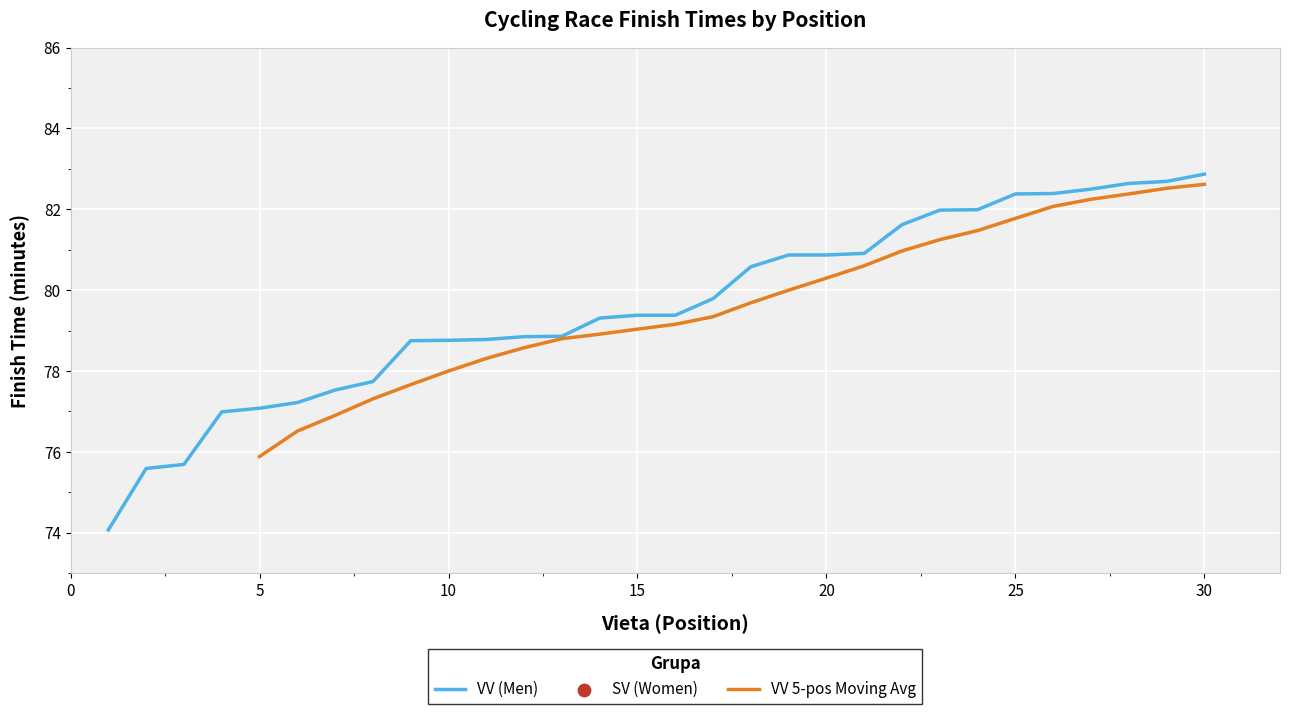

The value of VV (Men) at 30 is 82.9. True or false?

True